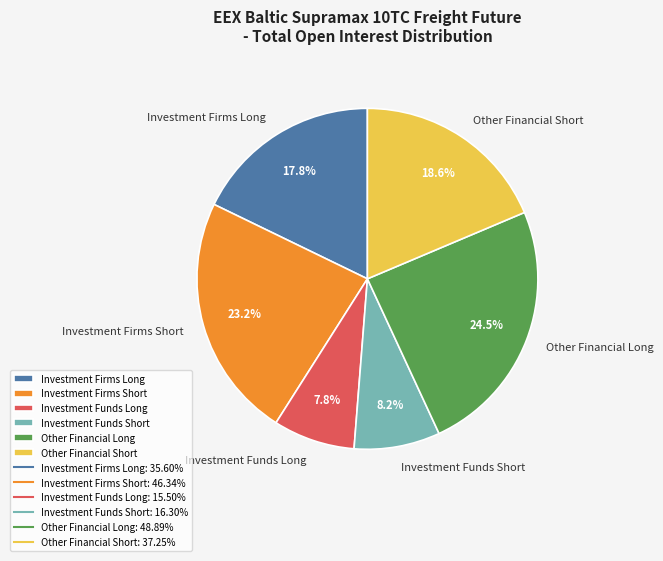

True or false: Other Financial Short accounts for 19% of the total.

True